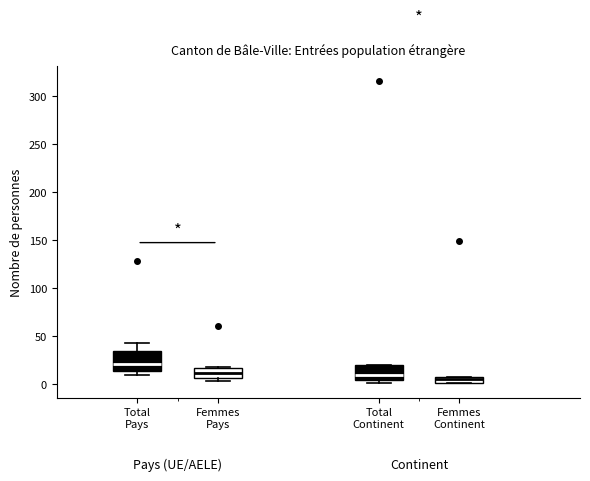

Where does the upper whisker of the box for Total Pays end on the y-axis? The values are not printed on the chart, so give them approximately, as read against the axis.

45